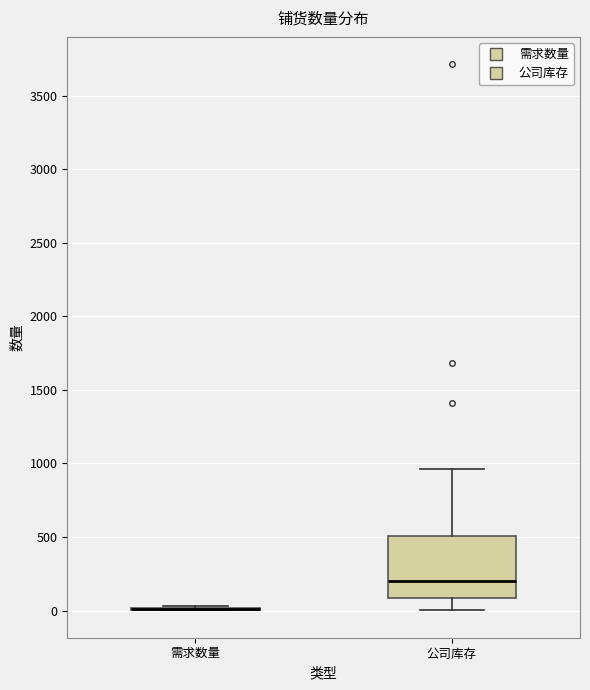

Where does the lower whisker of the box for 公司库存 end on the y-axis? The values are not printed on the chart, so give them approximately, as read against the axis.

0